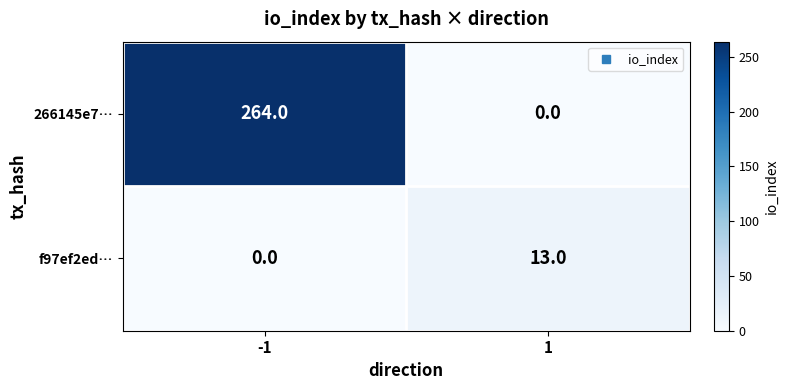

At how many categories does at least one series exceed 71?

1